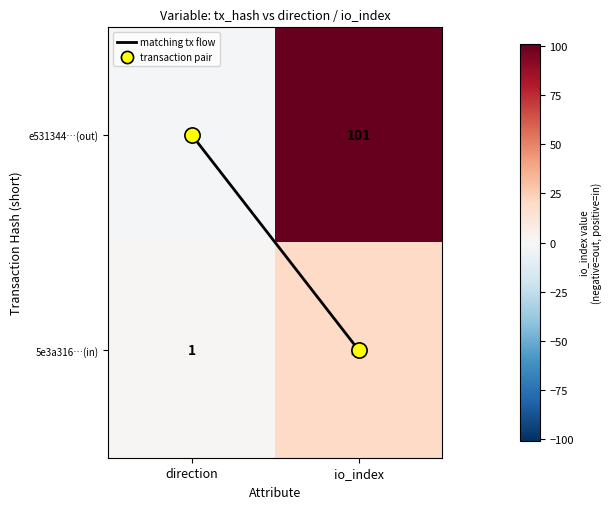

What is the maximum value shown in the chart?

101